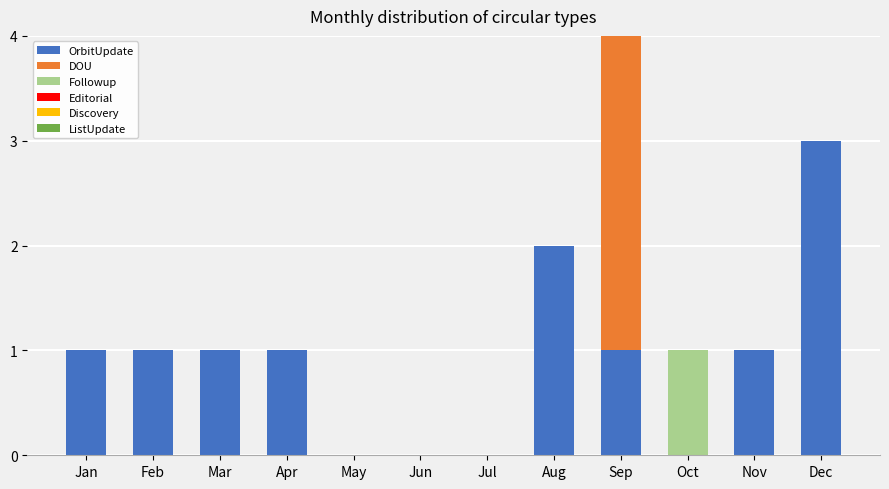

What is the highest value of the OrbitUpdate series?

3